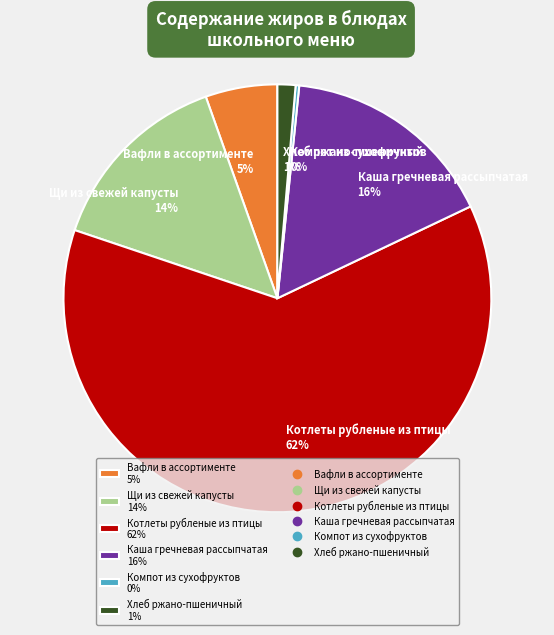

Do Хлеб ржано-пшеничный 1% and Щи из свежей капусты 14% together represent more than half of the pie?

No